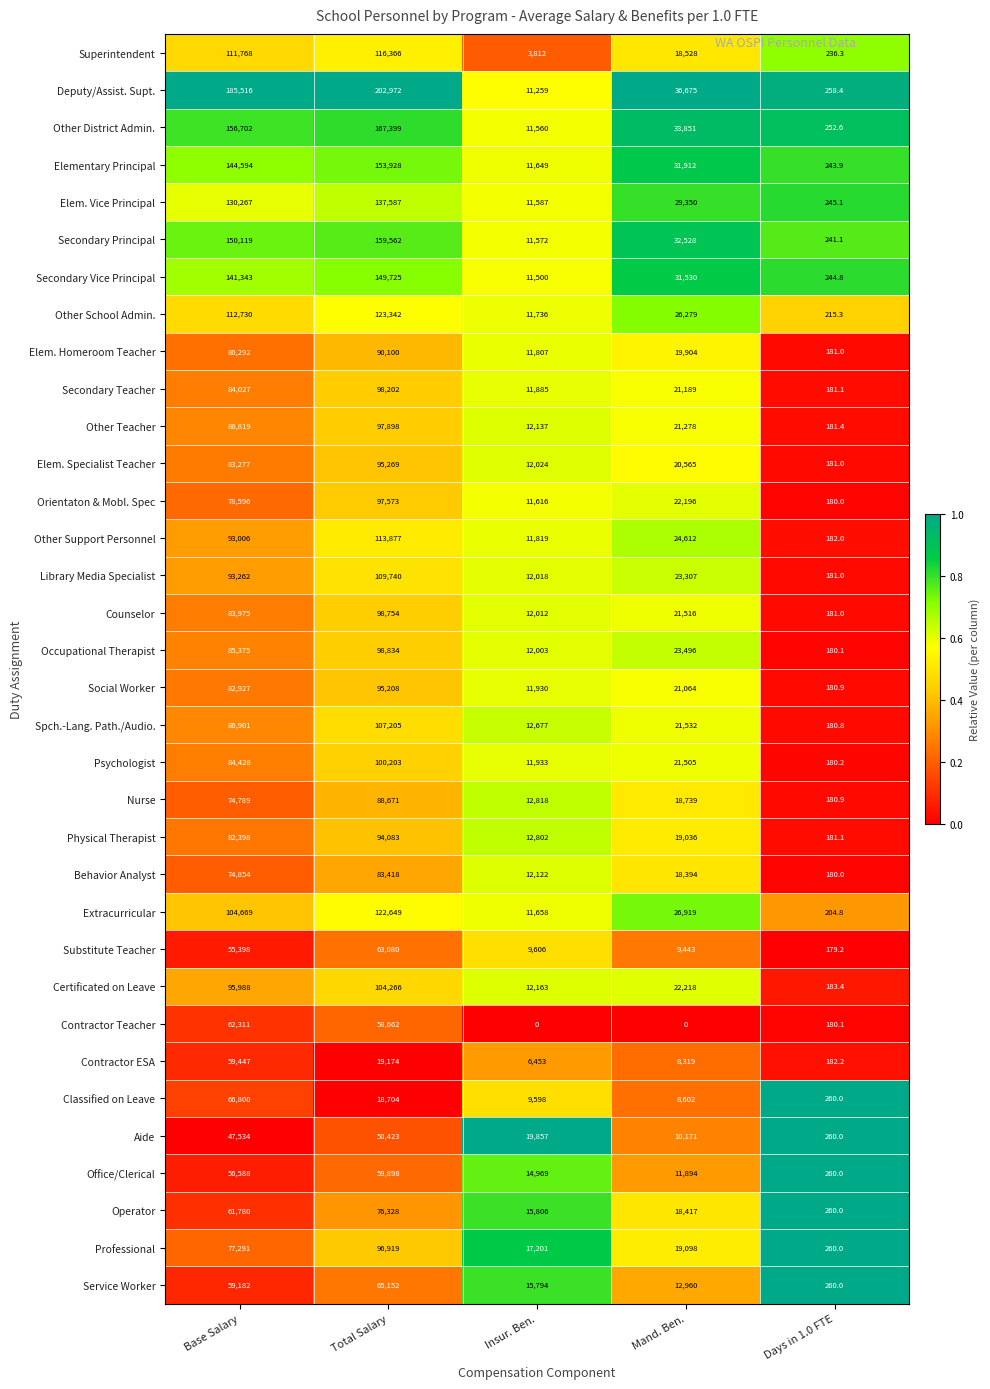

True or false: Elementary Principal has a value of 153928.0 at Total Salary.

True